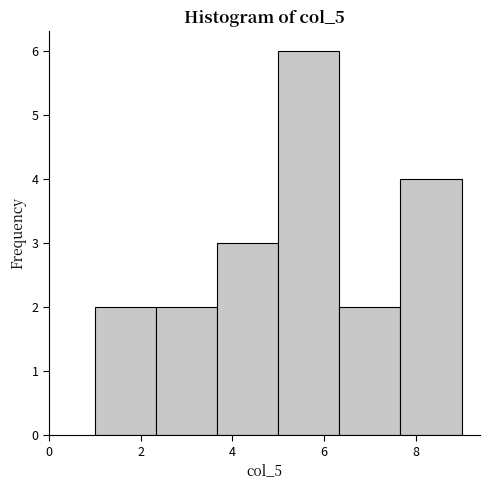

Over which range of the x-axis is the bar tallest?

5.0 to 6.4